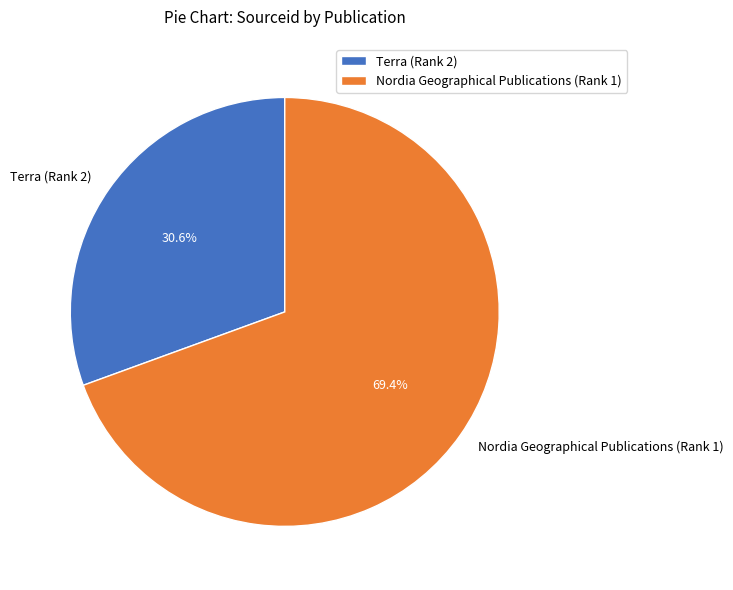

Between Nordia Geographical Publications (Rank 1) and Terra (Rank 2), which is larger?

Nordia Geographical Publications (Rank 1)